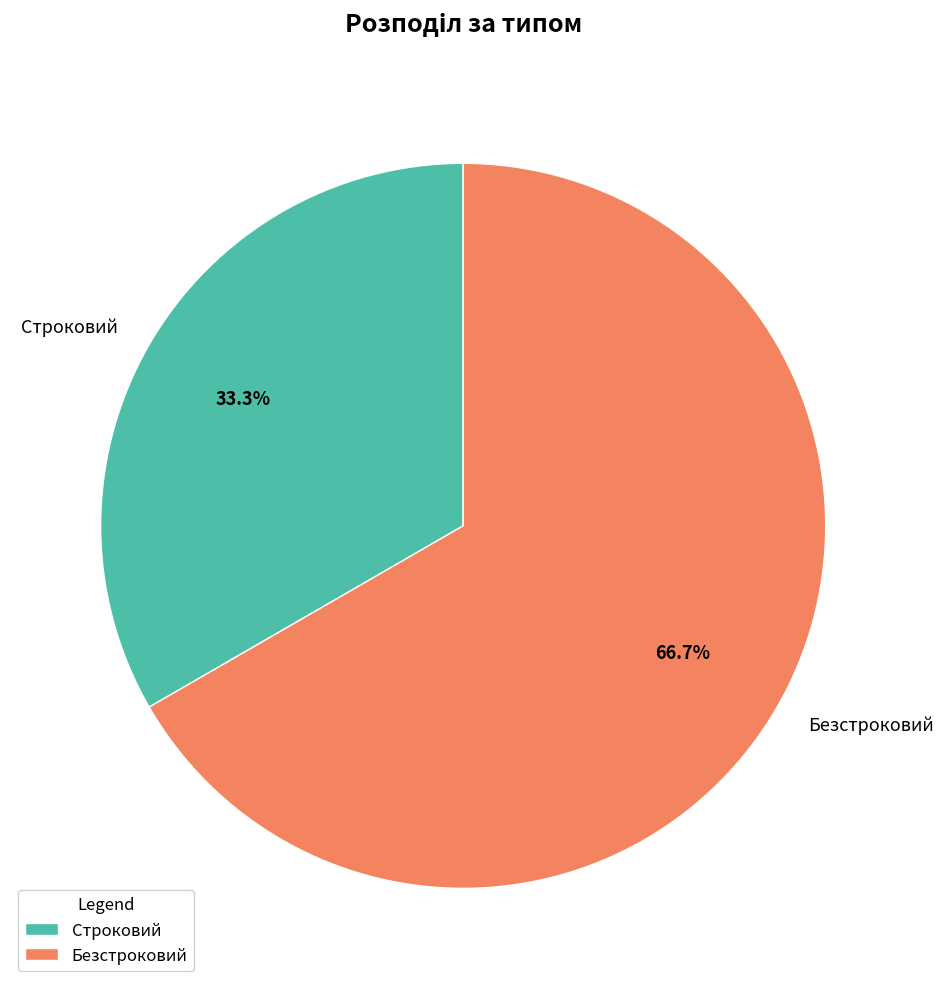

Which slice is the smallest?

Строковий